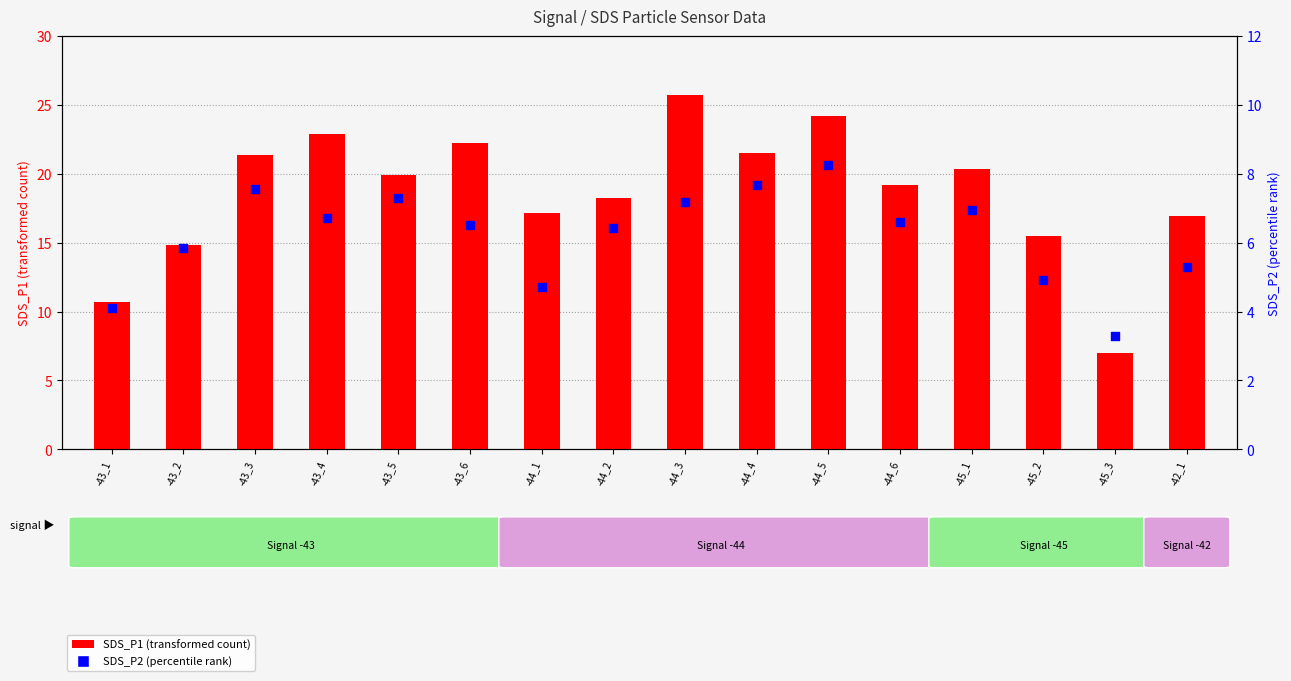

Which series has the largest total across all categories?

SDS_P1 (transformed count)